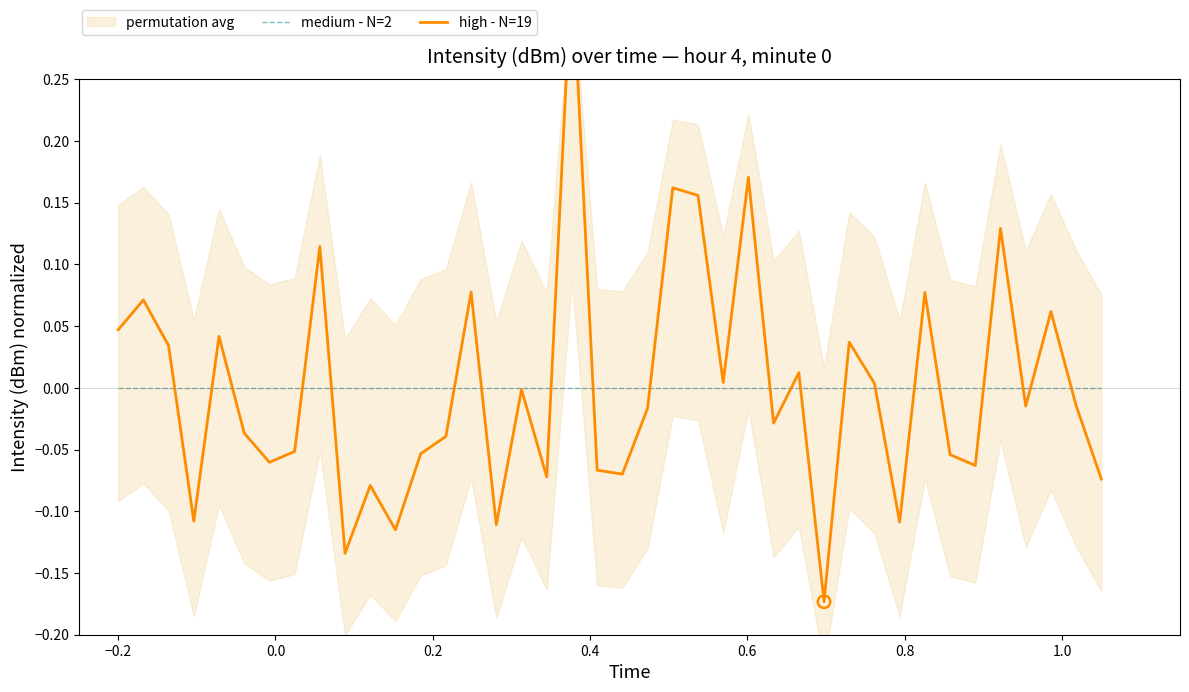

Which series contains the lowest Y value?

high - N=19